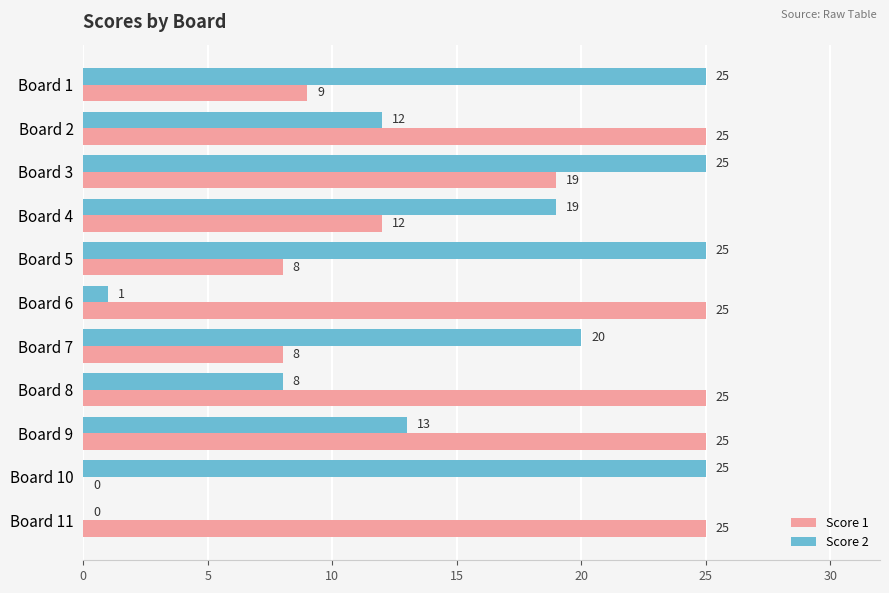

At which label is Score 2 closest to 12?

Board 2